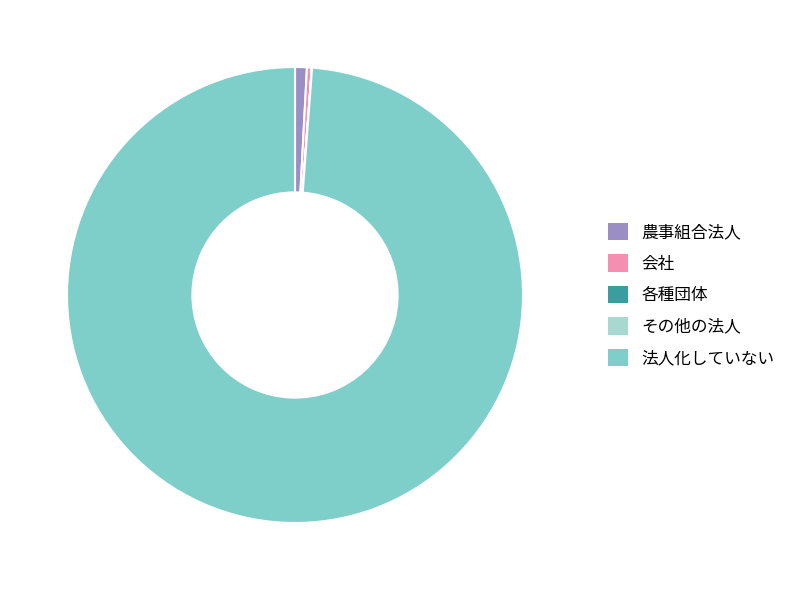

Does 法人化していない account for over 50% of the chart?

Yes